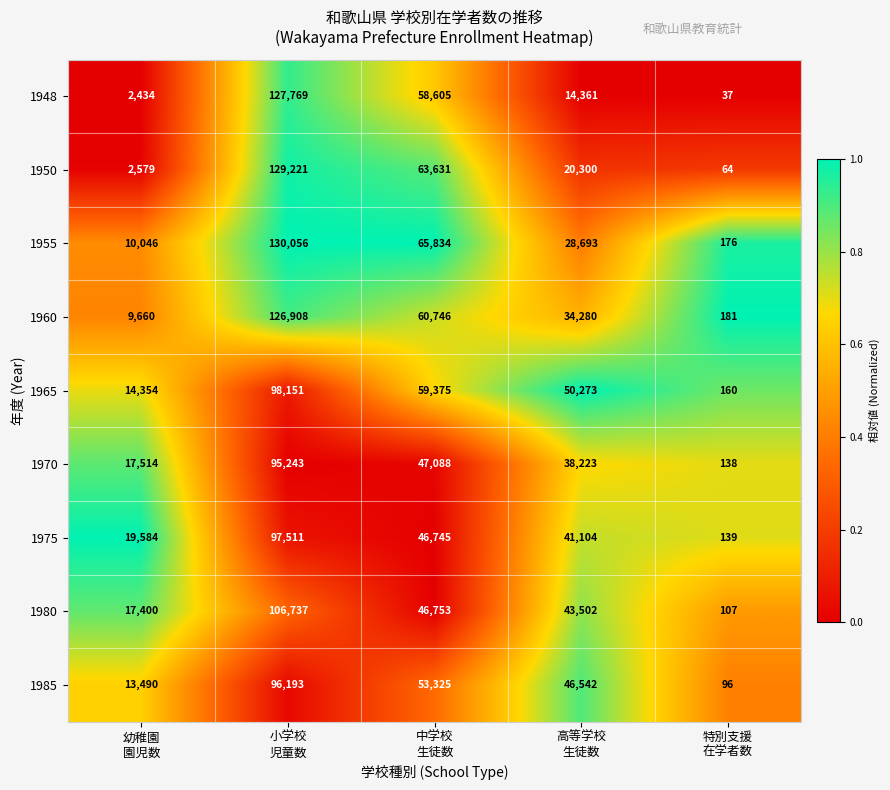

What is the sum of all 1985 values?

209646